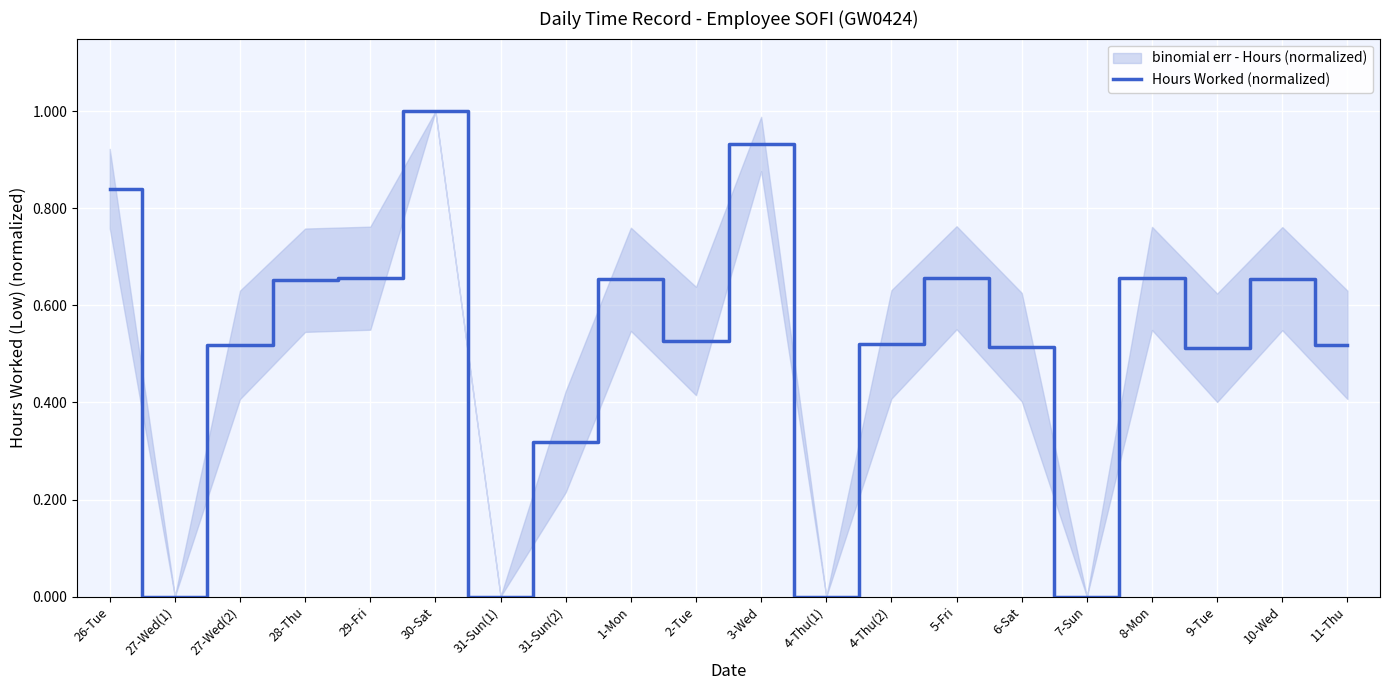

How many lines are shown in the chart?

1